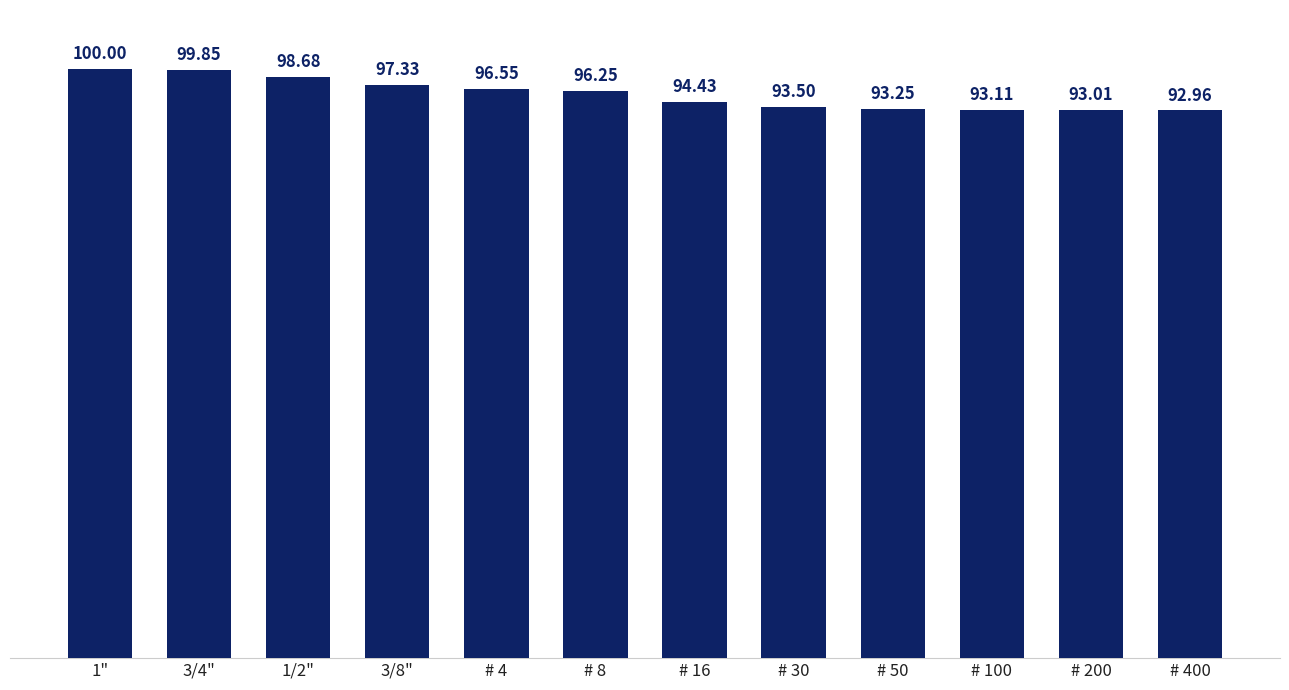

What is the change in value from 1/2" to # 30?

-5.2